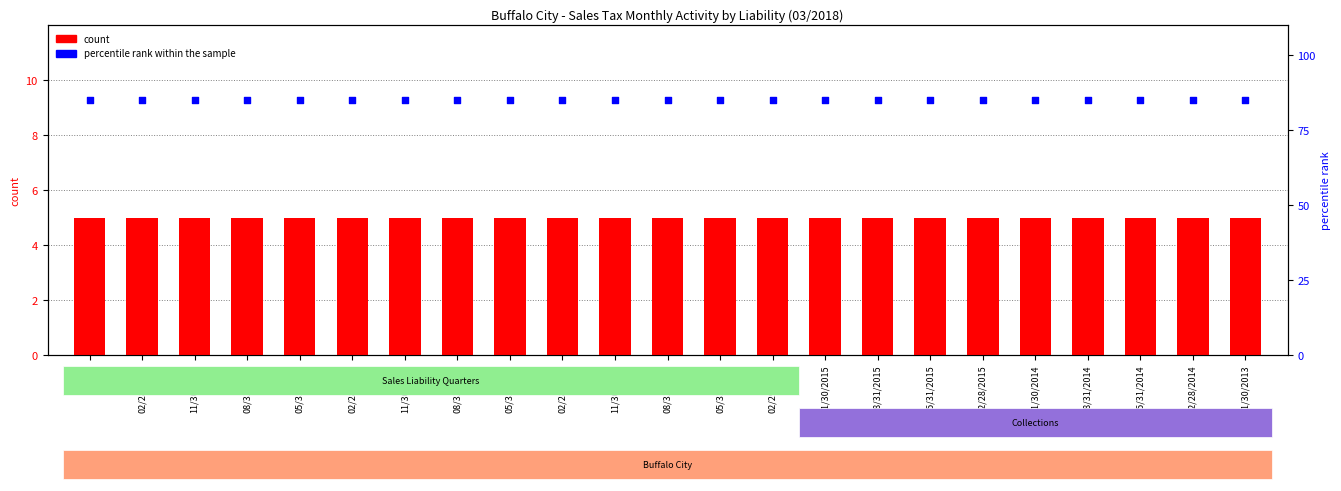

At how many categories does at least one series exceed 71?

23